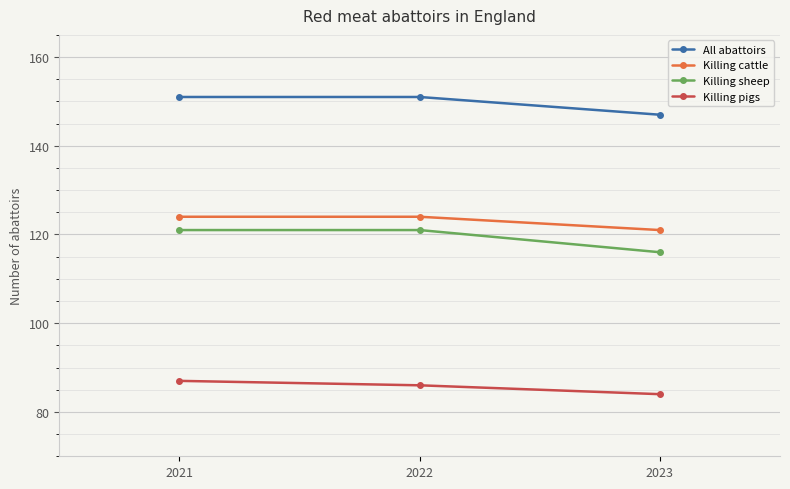

How many data points does each series have?

3